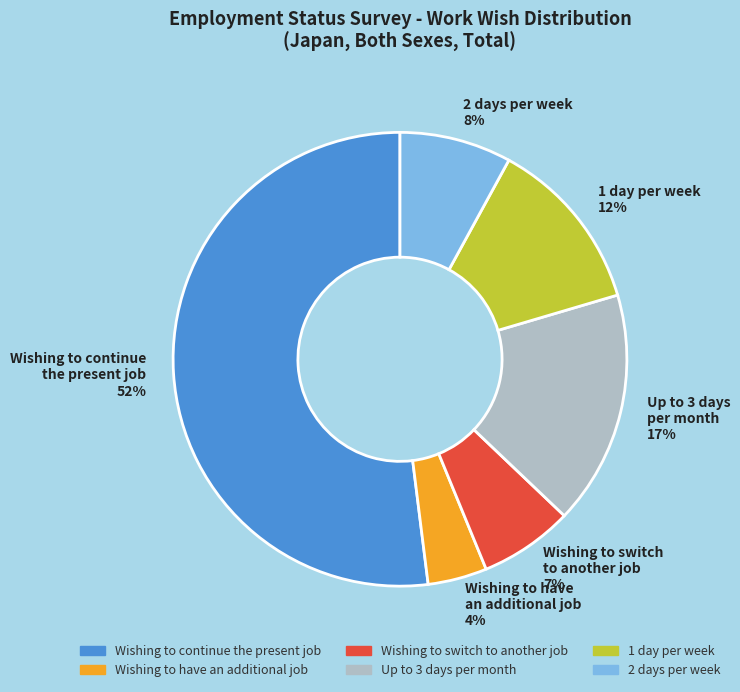

Is 1 day per week 12% the majority of the pie?

No